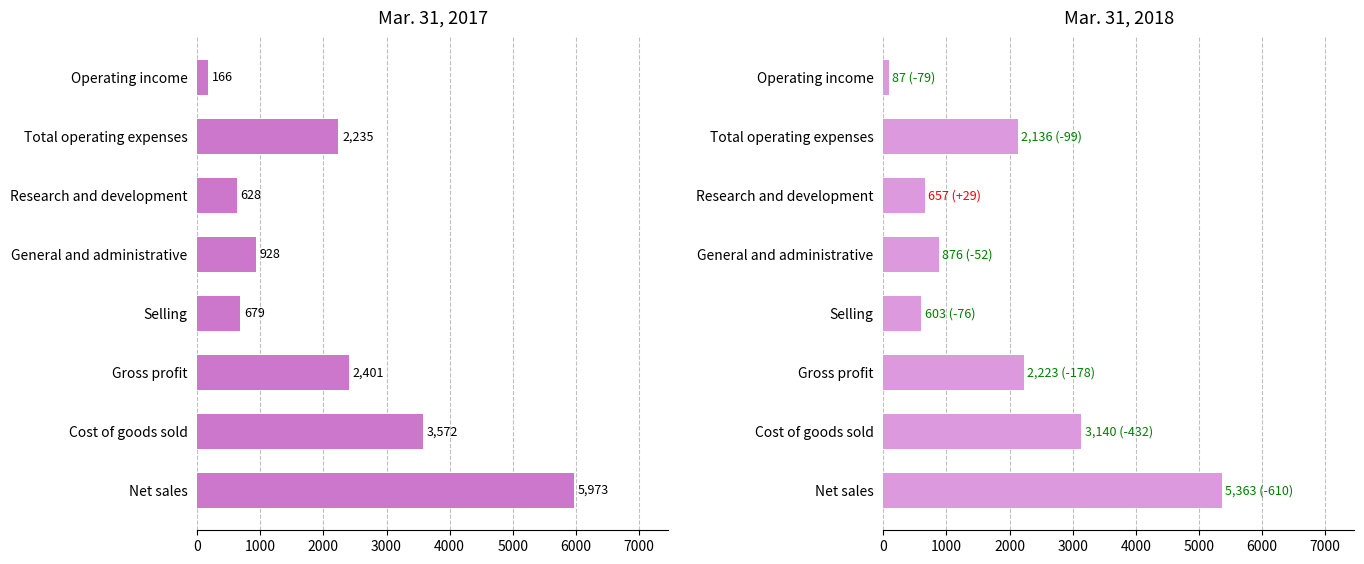

What are all the series names shown in the legend?

Mar. 31, 2017, Mar. 31, 2018